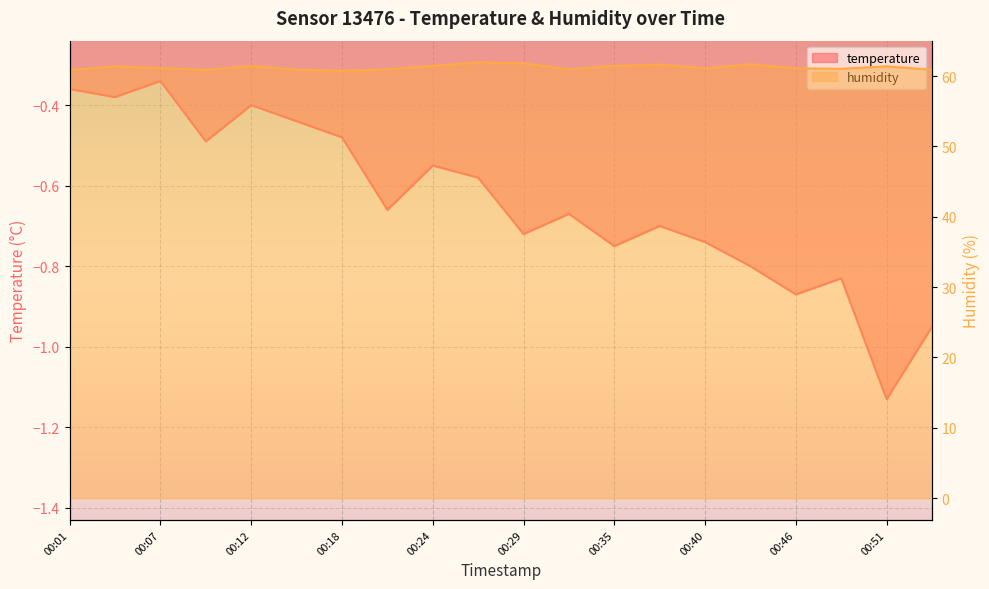

Rank the series by their maximum value, from lowest to highest.

temperature, humidity